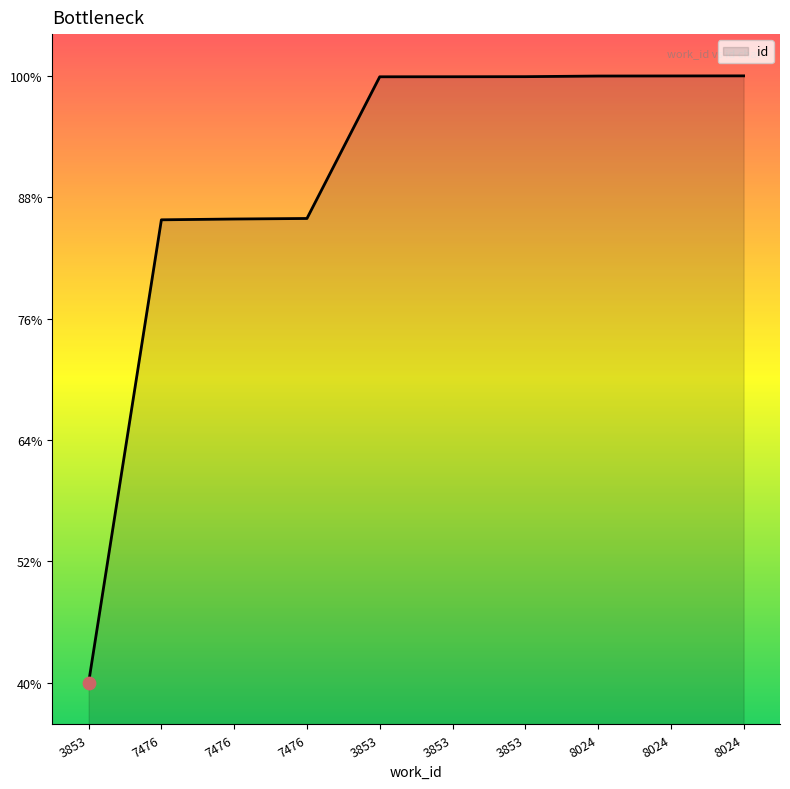

What is the ratio of the value at 7476 to the value at 7476?

1.0